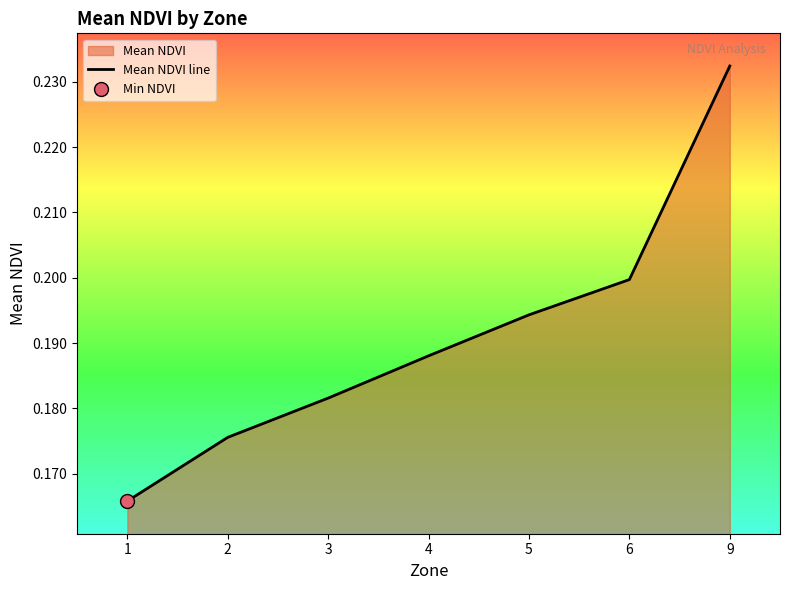

List the labels in order of value, largest first.

9, 6, 5, 4, 3, 2, 1